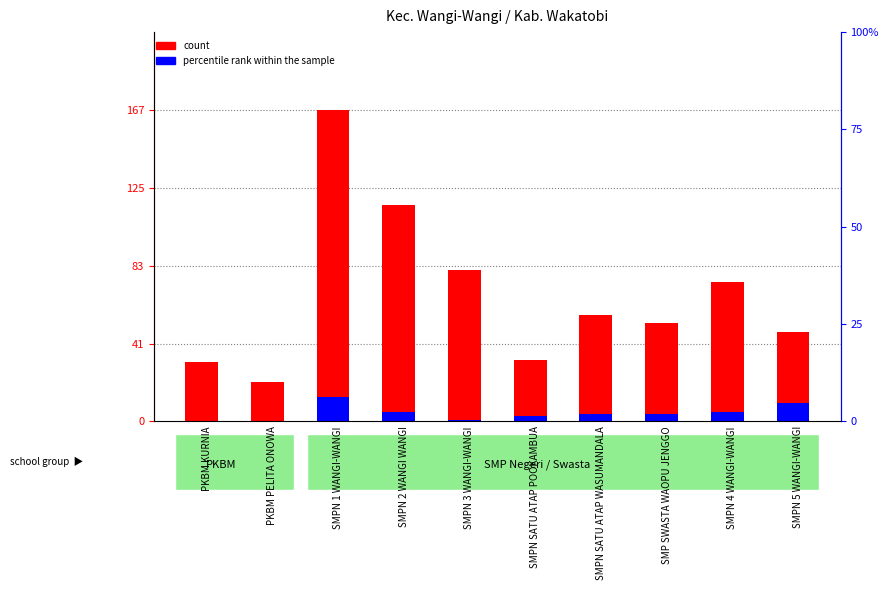

What is the label of the 7th bar from the left?

SMPN SATU ATAP WASUMANDALA